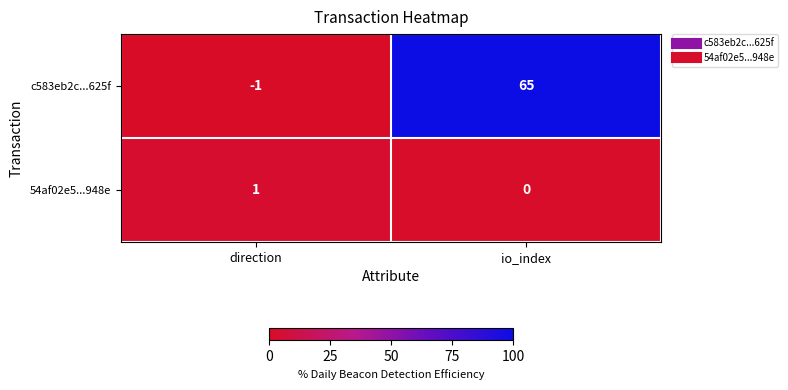

How many series are shown in this chart?

2